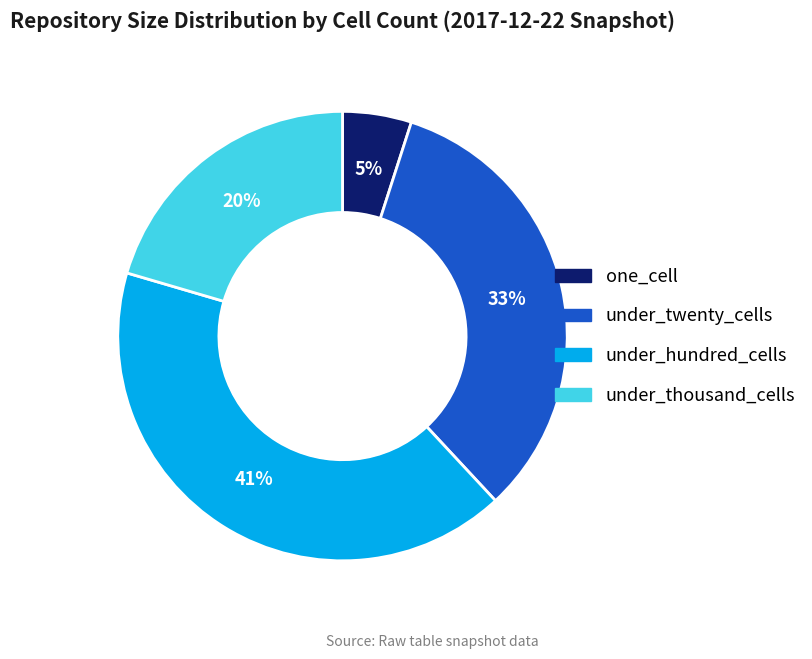

Which has a higher value, under_thousand_cells or under_twenty_cells?

under_twenty_cells